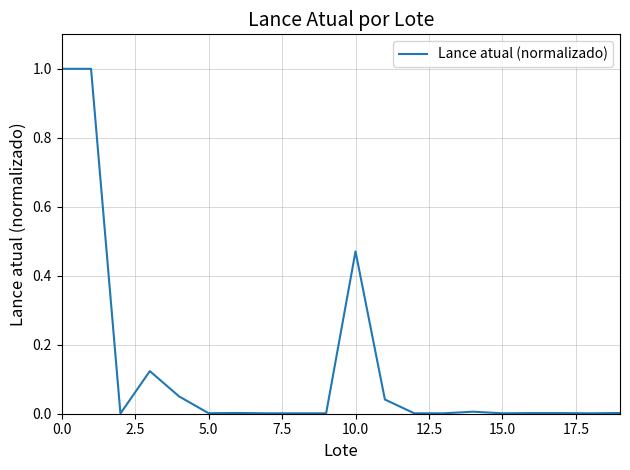

How many lines are shown in the chart?

1